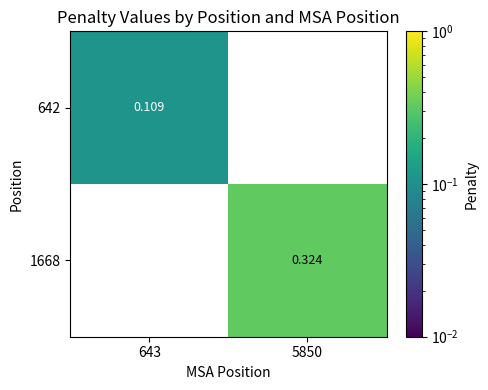

Which has a higher value, 643 or 5850?

5850